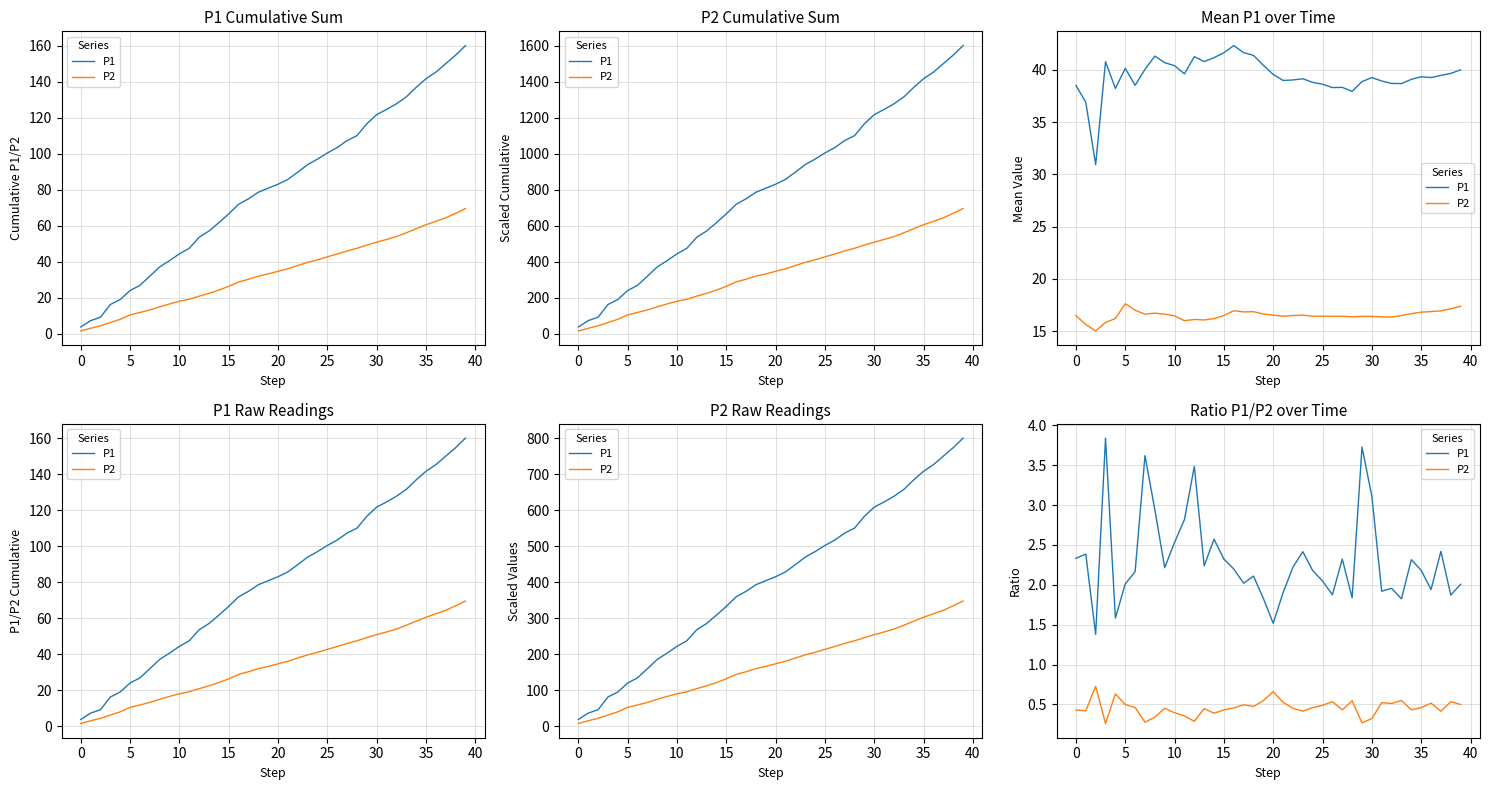

Reading right to left, list all the values displayed in this chart.

P1: 2.0	1.9	2.4	1.9	2.2	2.3	1.8	2.0	1.9	3.1	3.7	1.8	2.3	1.9	2.0	2.2	2.4	2.2	1.9	1.5	1.8	2.1	2.0	2.2	2.3	2.6	2.2	3.5	2.8	2.5	2.2	2.9	3.6	2.2	2.0	1.6	3.8	1.4	2.4	2.3
P2: 0.5	0.5	0.4	0.5	0.5	0.4	0.5	0.5	0.5	0.3	0.3	0.5	0.4	0.5	0.5	0.5	0.4	0.5	0.5	0.7	0.5	0.5	0.5	0.5	0.4	0.4	0.4	0.3	0.4	0.4	0.5	0.3	0.3	0.5	0.5	0.6	0.3	0.7	0.4	0.4